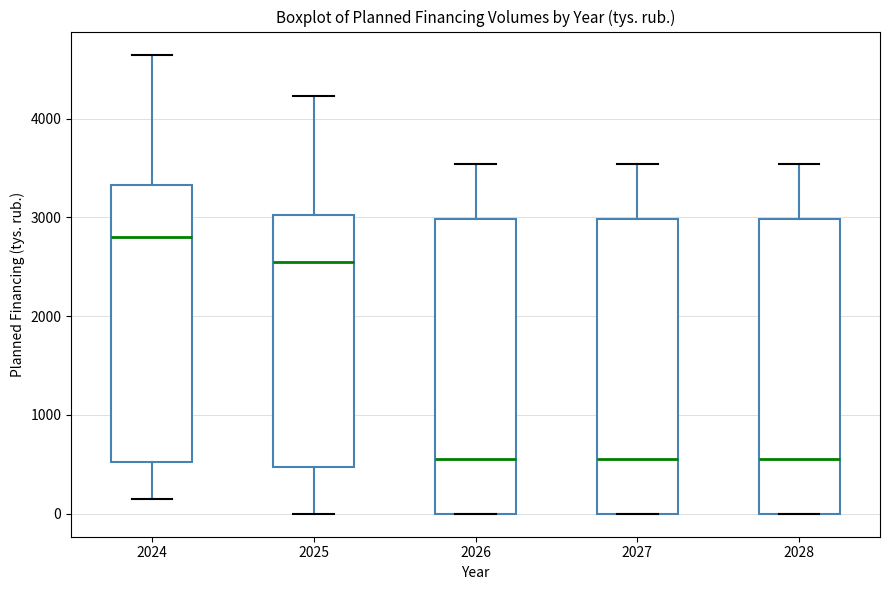

Where does the median line of the box at x = 2026 sit on the y-axis? The values are not printed on the chart, so give them approximately, as read against the axis.

600